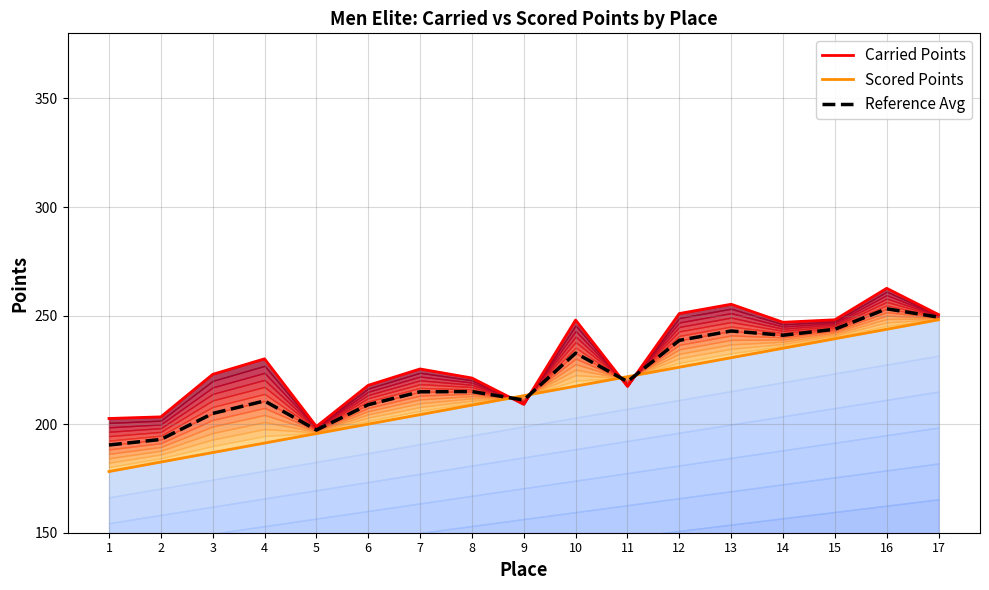

Reading left to right, list all the values displayed in this chart.

Carried Points: 1=202.6	2=203.4	3=222.9	4=230.1	5=198.9	6=217.9	7=225.4	8=221.3	9=209.1	10=247.9	11=217.4	12=251.0	13=255.2	14=246.9	15=248.1	16=262.6	17=250.5
Scored Points: 1=178.2	2=182.6	3=186.9	4=191.3	5=195.7	6=200.0	7=204.4	8=208.8	9=213.1	10=217.5	11=221.9	12=226.2	13=230.6	14=235.0	15=239.3	16=243.7	17=248.1
Reference Avg: 1=190.4	2=193.0	3=204.9	4=210.7	5=197.3	6=209.0	7=214.9	8=215.0	9=211.1	10=232.7	11=219.6	12=238.6	13=242.9	14=240.9	15=243.7	16=253.1	17=249.3